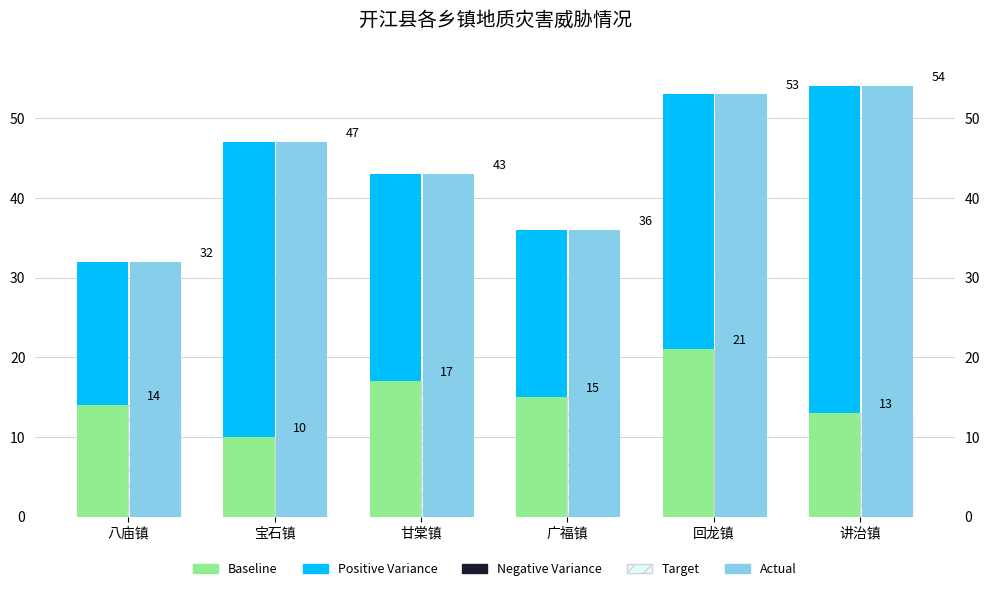

Is the value of Target at 甘棠镇 greater than the value of Actual at 广福镇?

No